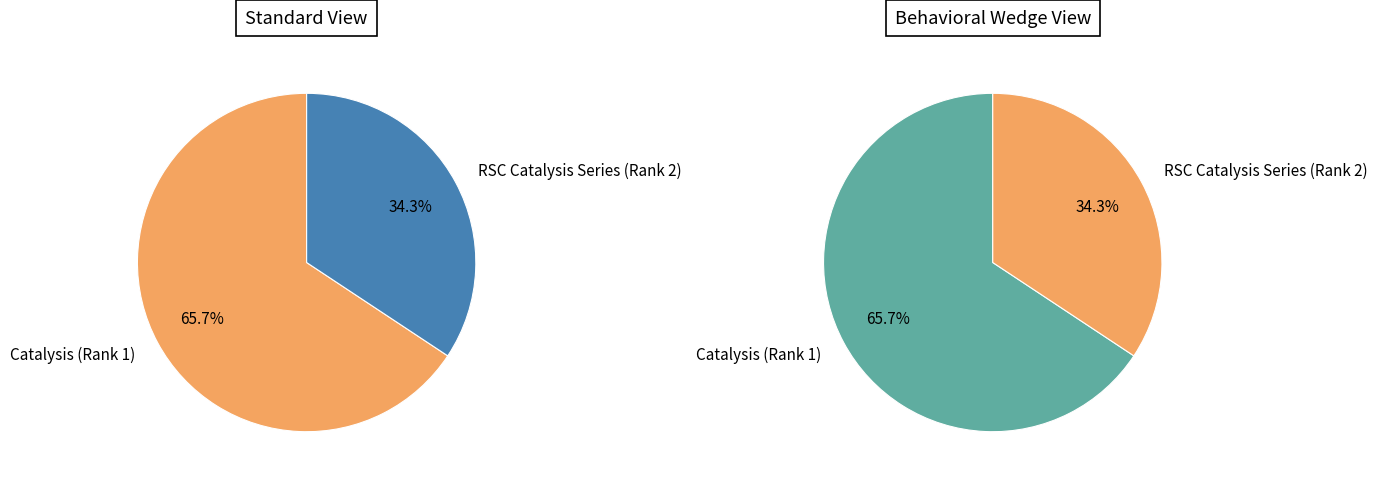

To the nearest percent, what percentage of the pie is Catalysis (Rank 1)?

66%